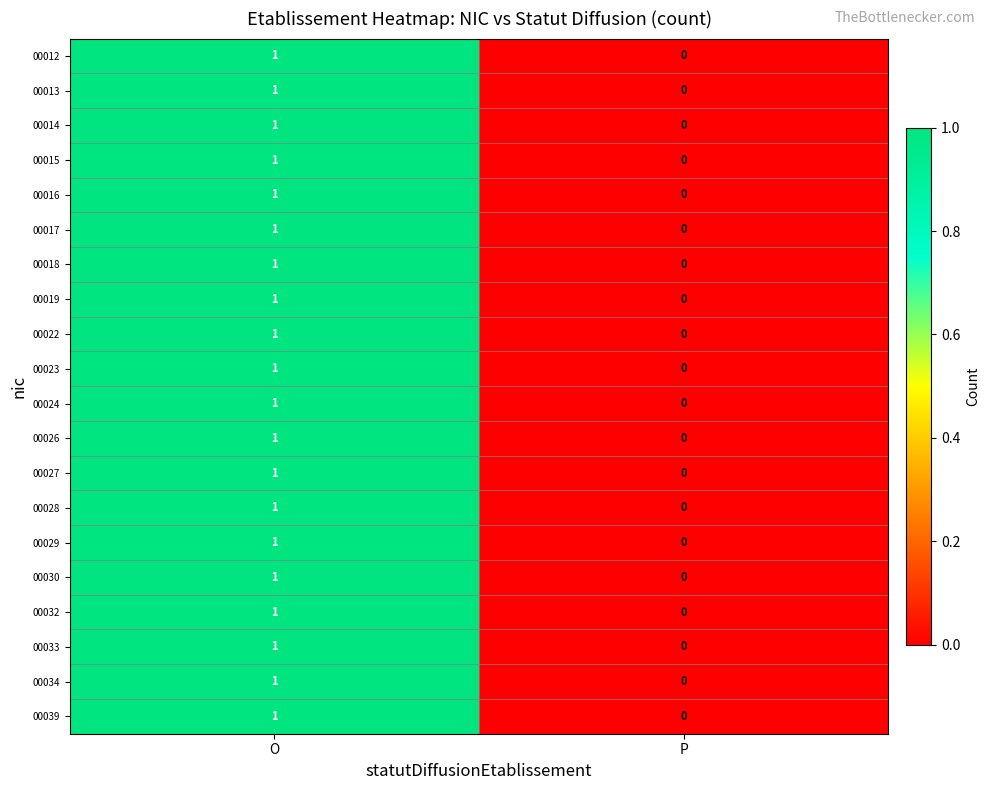

Which label corresponds to the smallest value in the chart?

P